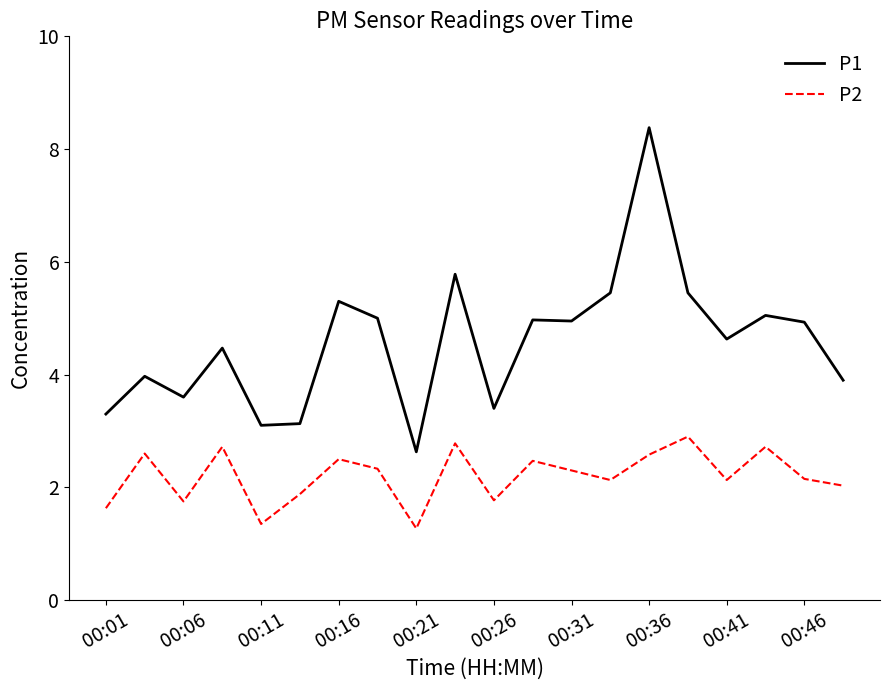

How many lines are shown in the chart?

2